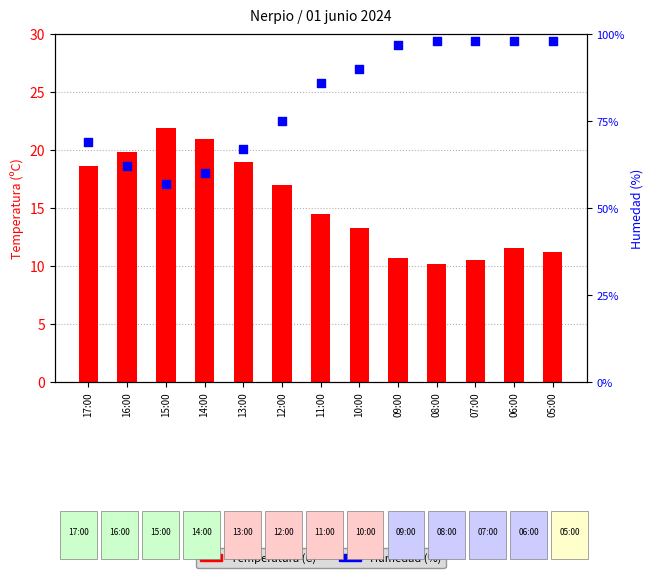

What are all the series names shown in the legend?

Temperatura (C), Humedad (%)